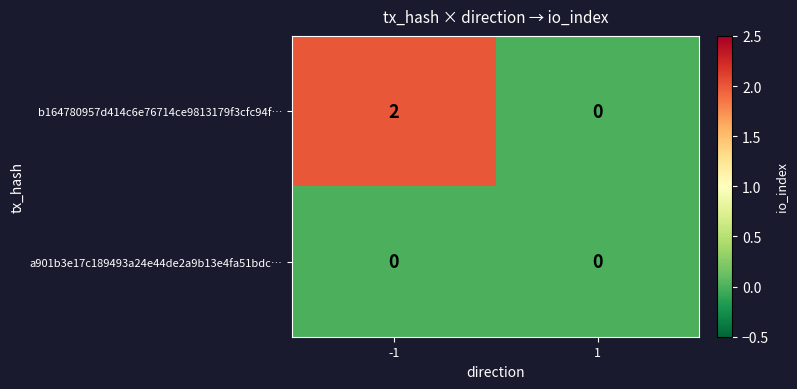

Reading left to right, extract all data points from this chart.

b164780957d414c6e76714ce9813179f3cfc94f…: 2	0
a901b3e17c189493a24e44de2a9b13e4fa51bdc…: 0	0